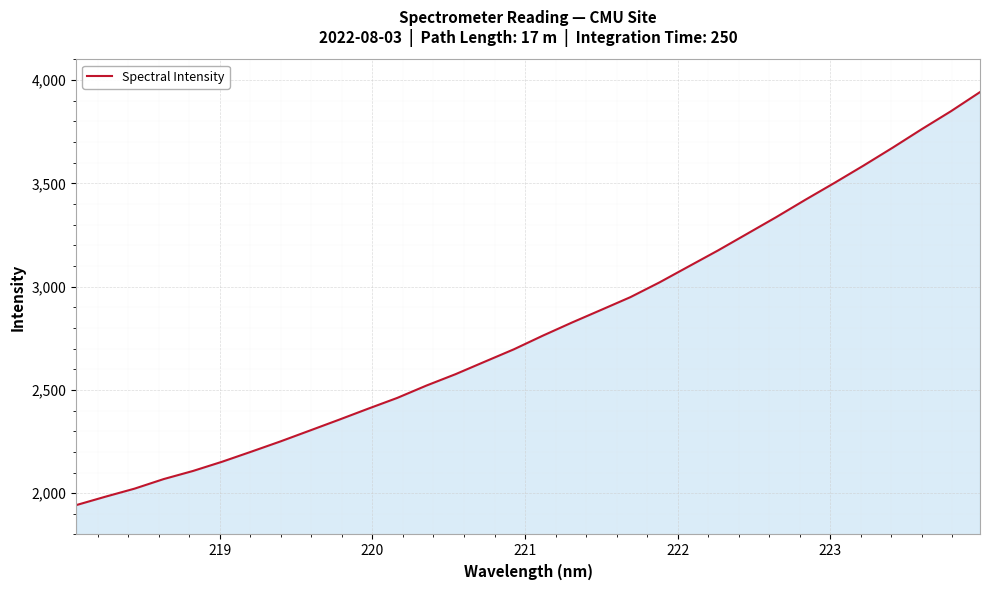

What is the greatest value displayed?

3942.1